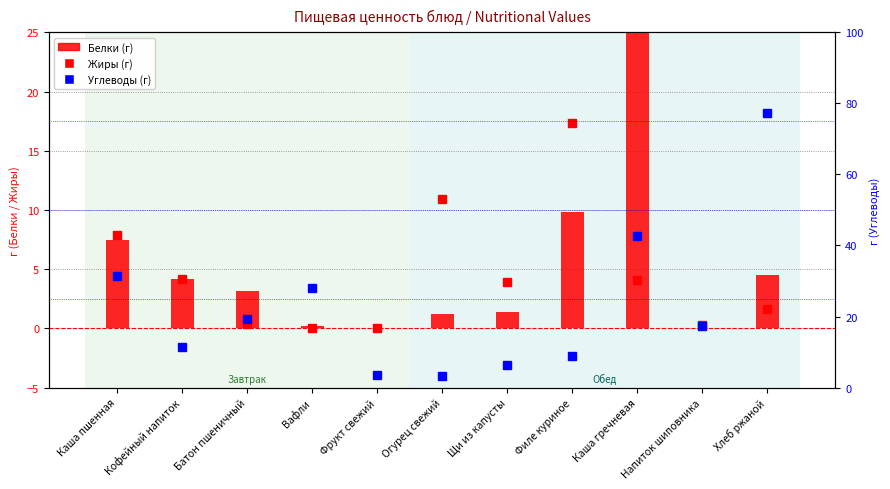

Does the chart contain stacked bars?

No